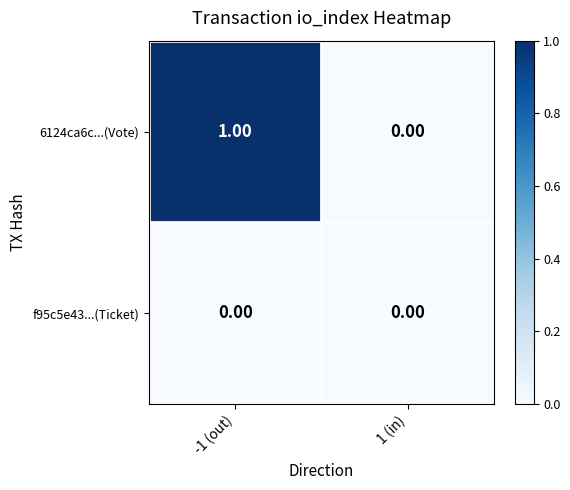

Which label corresponds to the largest value in the chart?

-1 (out)